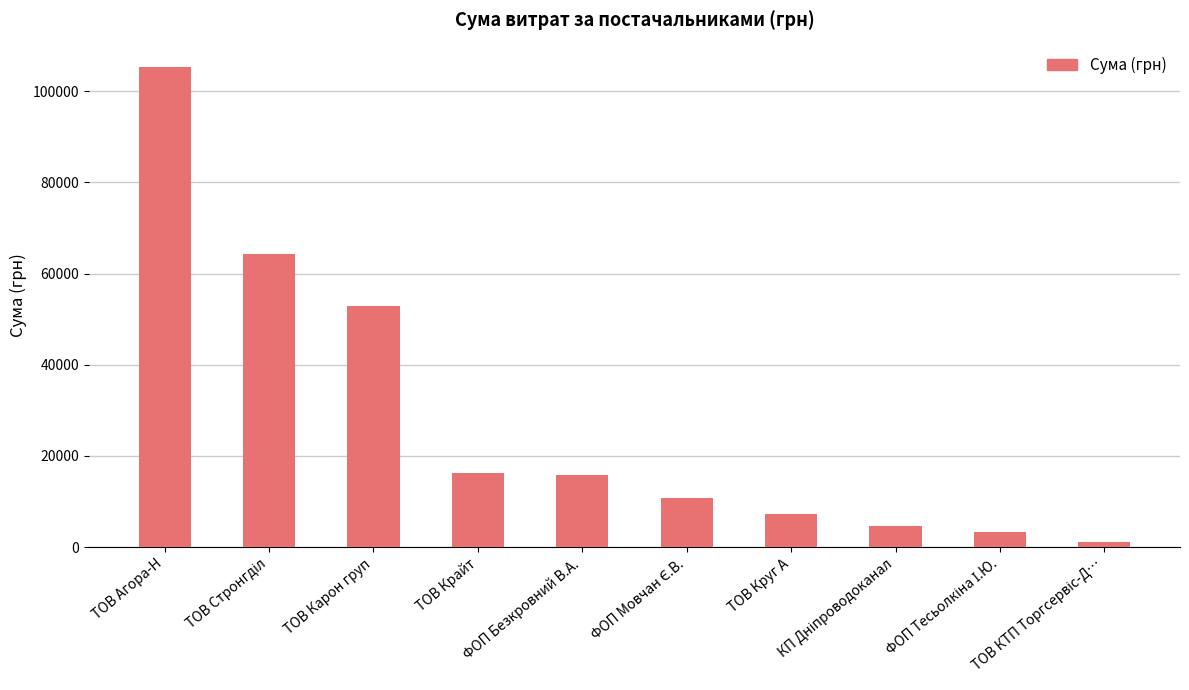

What is the label of the 6th bar from the right?

ФОП Безкровний В.А.